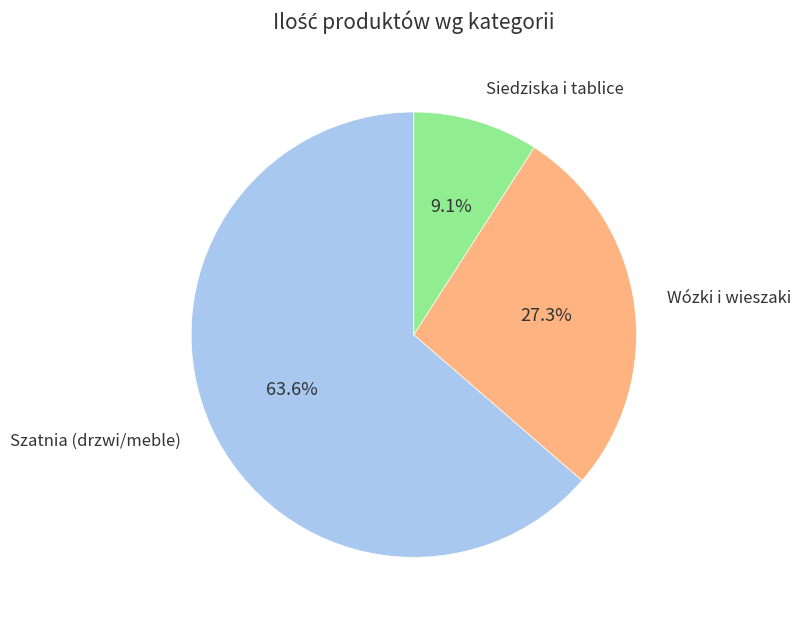

Rank the categories by value from highest to lowest.

Szatnia (drzwi/meble), Wózki i wieszaki, Siedziska i tablice